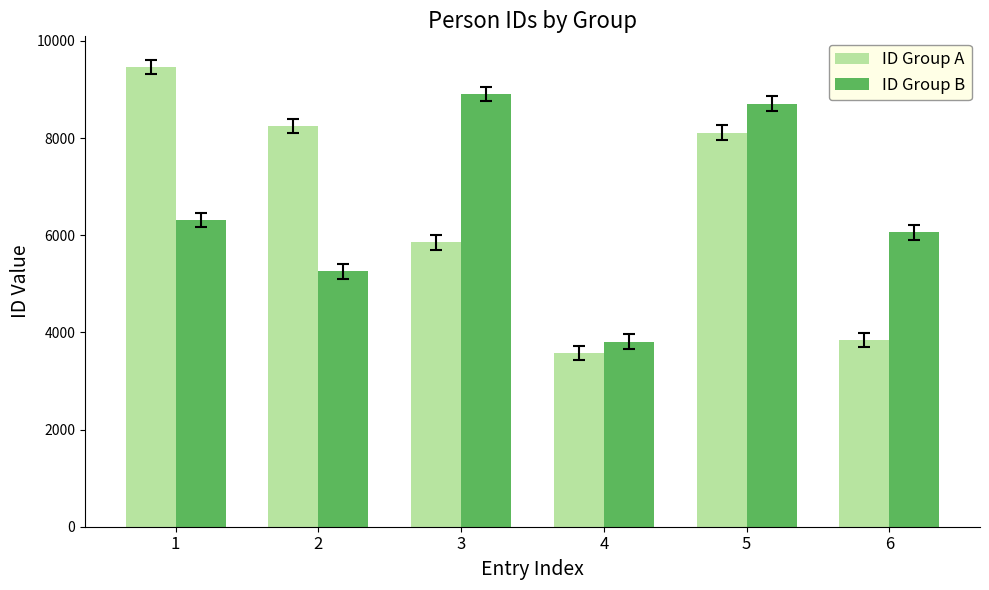

What is the total value across all series at 3?

14760